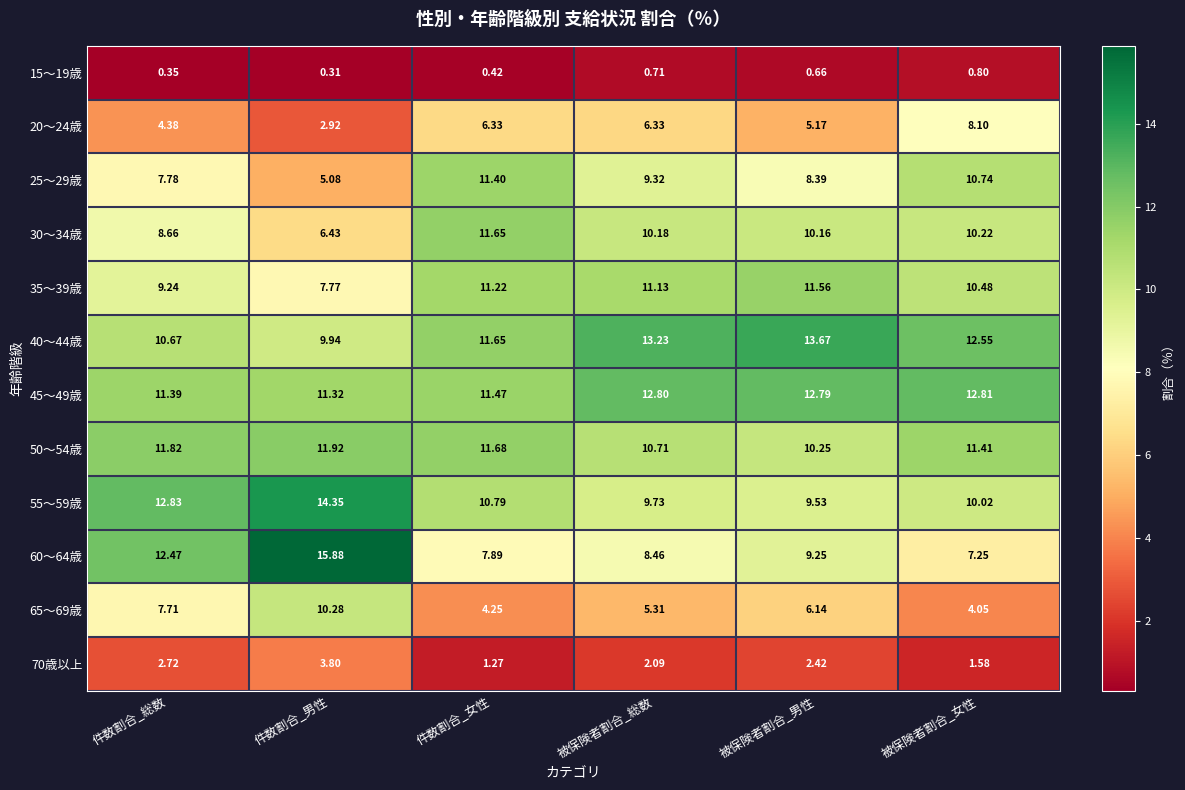

What is the total value across all series at 件数割合_女性?

100.0